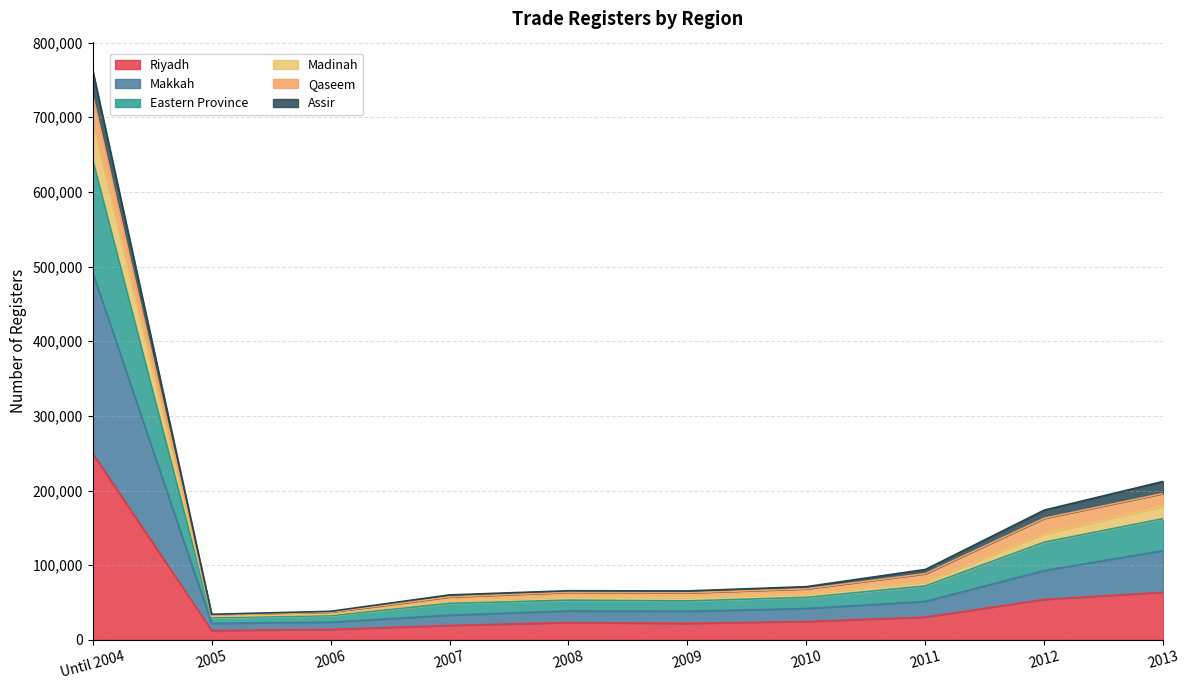

At which category does Eastern Province reach its first local peak?

2008